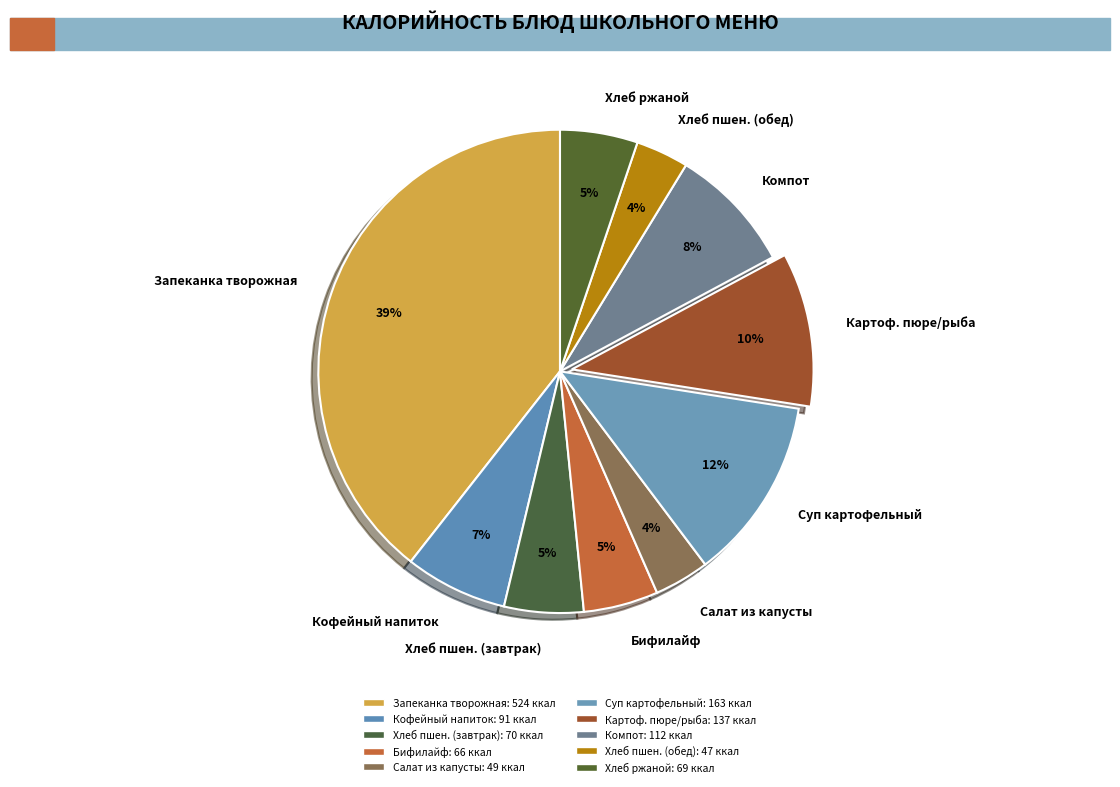

Between Бифилайф and Кофейный напиток, which is larger?

Кофейный напиток